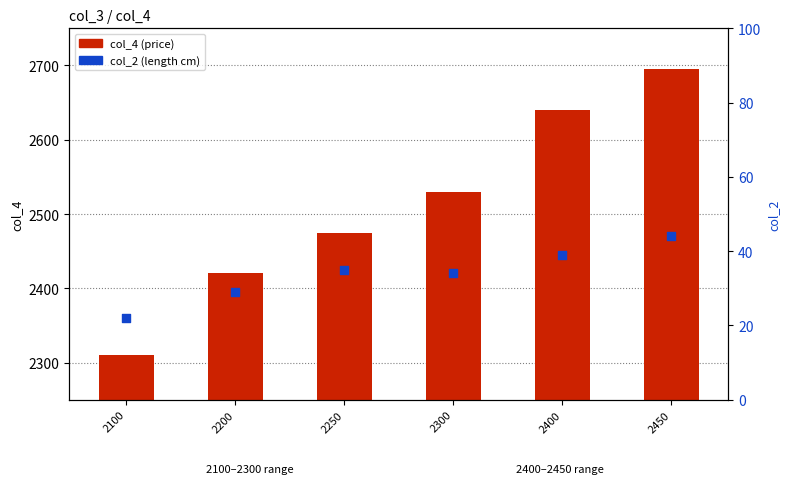

Is the value of col_2 (length cm) at 2250 greater than the value of col_4 (price) at 2300?

No